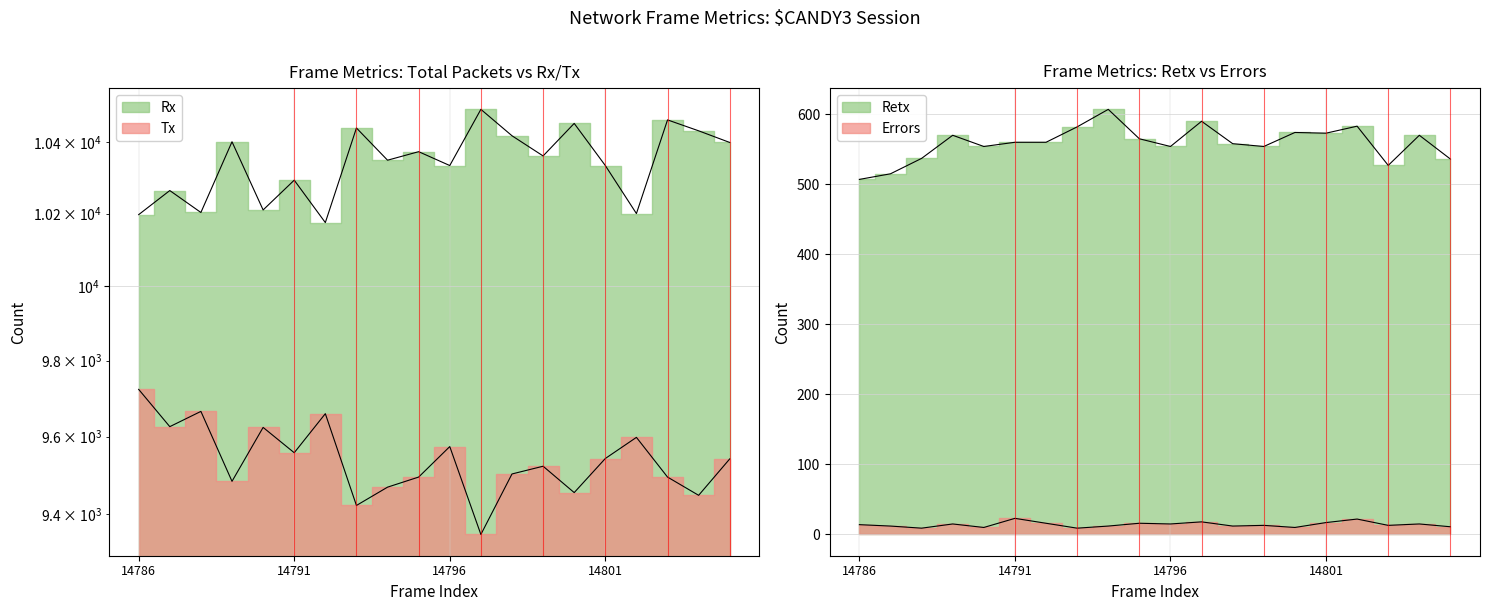

How many series are shown in this chart?

4